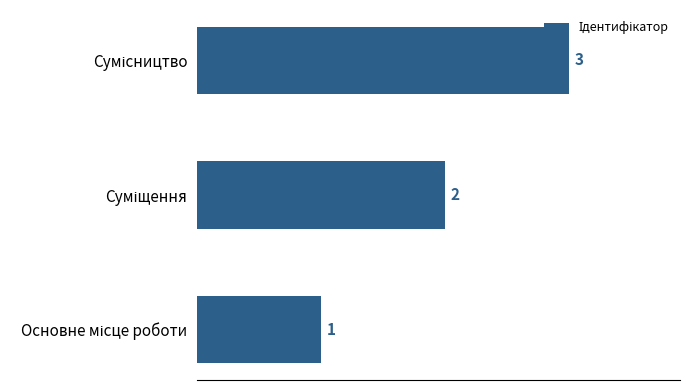

How many values are between 1 and 3?

3